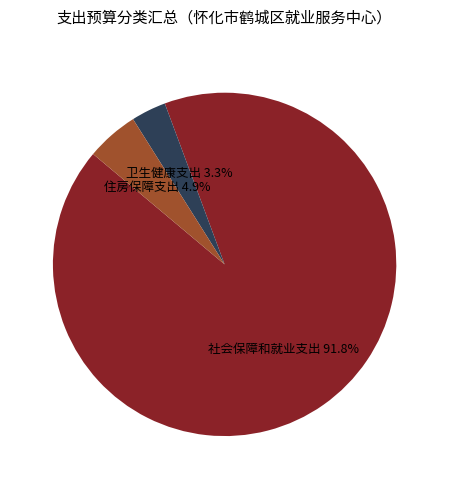

Rank the categories by value from highest to lowest.

社会保障和就业支出, 住房保障支出, 卫生健康支出